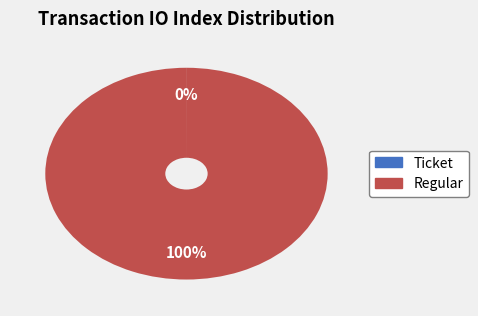

What percentage is the Regular slice, to the nearest percent?

100%